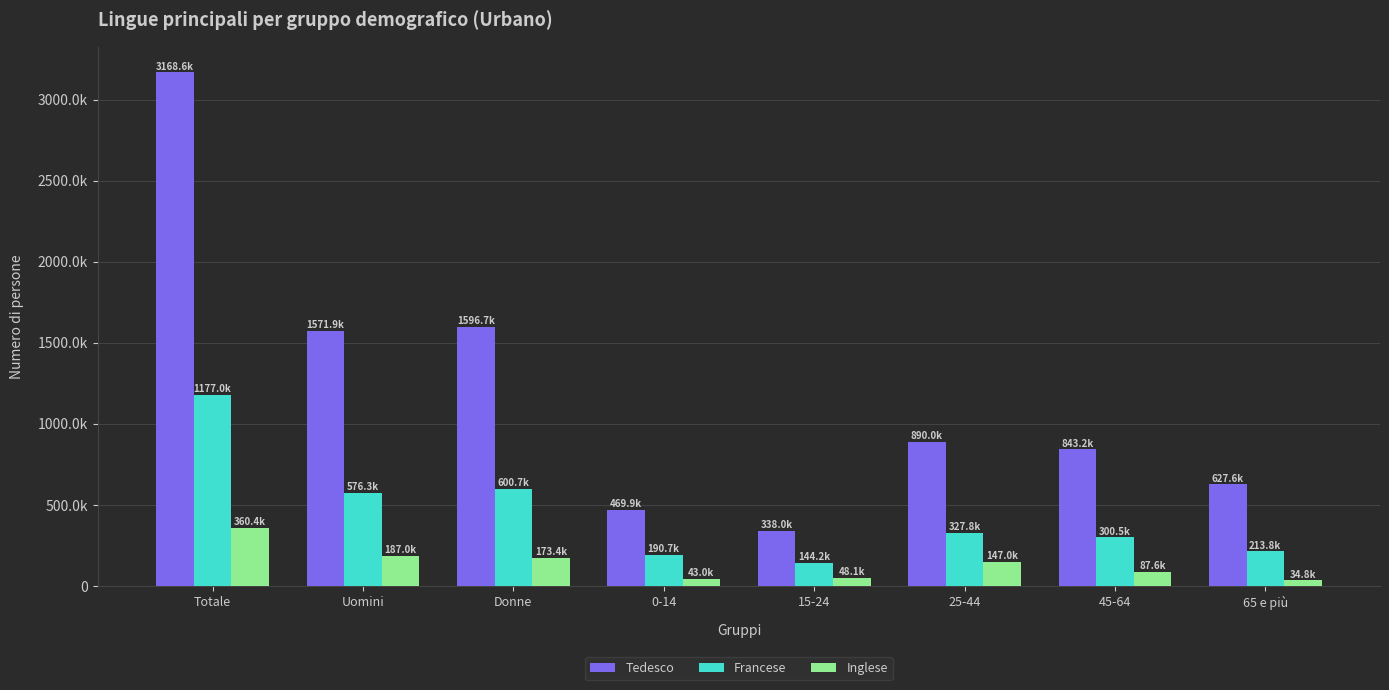

Does the chart contain stacked bars?

No